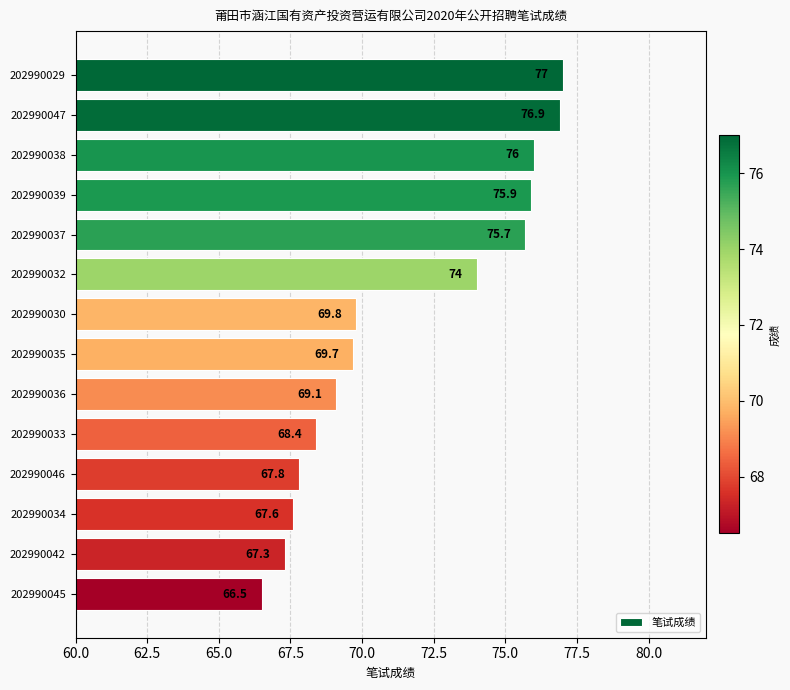

Between 202990037 and 202990035, which is larger?

202990037